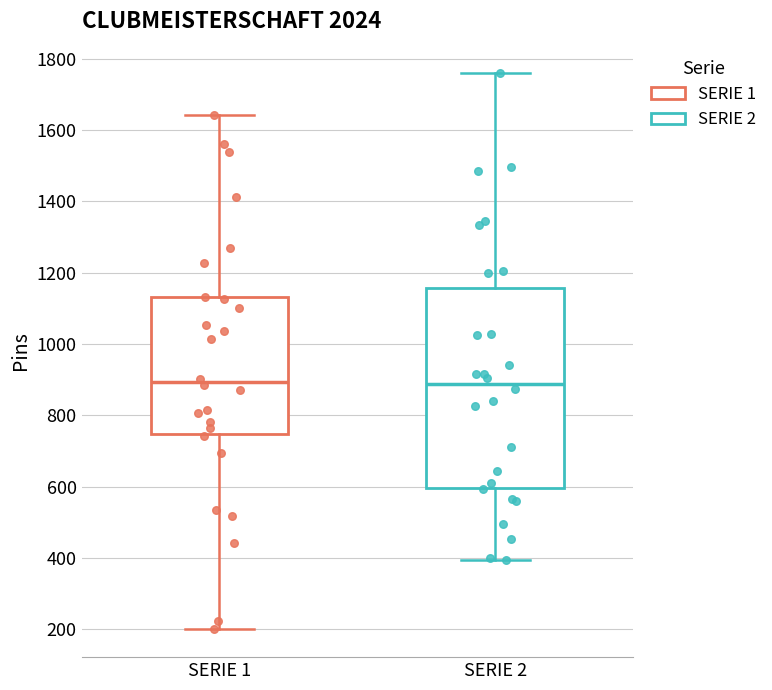

Comparing the boxes themselves (not the whiskers), which one is the tallest?

SERIE 2